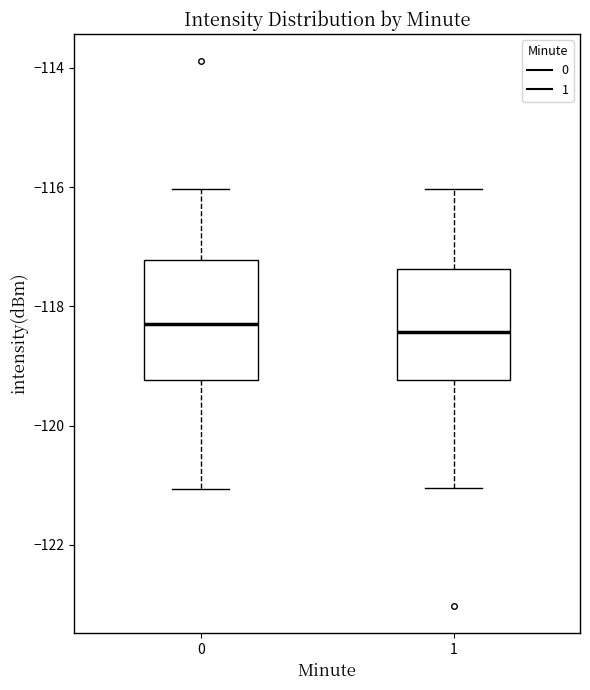

Reading left to right, read every box against the y-axis: the position of its median line, the range the box covers, and the ends of its whiskers. The values are not printed on the chart, so give them approximately, as read against the axis.

0: median -118.4, box -119.2 to -117.2, whiskers -121.0 to -116.0
1: median -118.4, box -119.2 to -117.4, whiskers -121.0 to -116.0